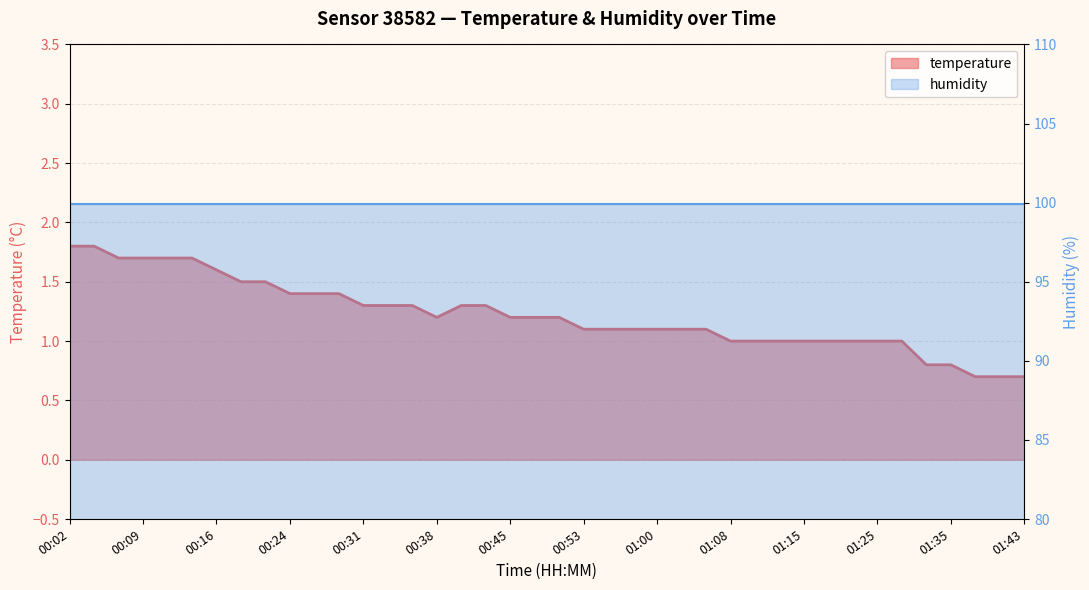

What is the value of the 22nd point from the left?

1.1